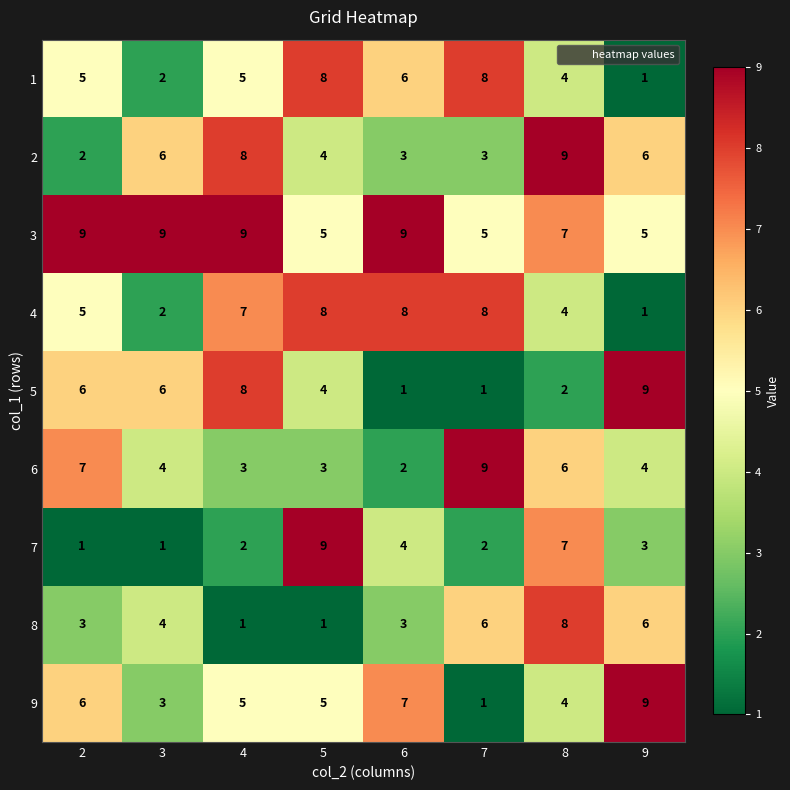

What is the difference between the maximum and minimum values in the 7 series?

8